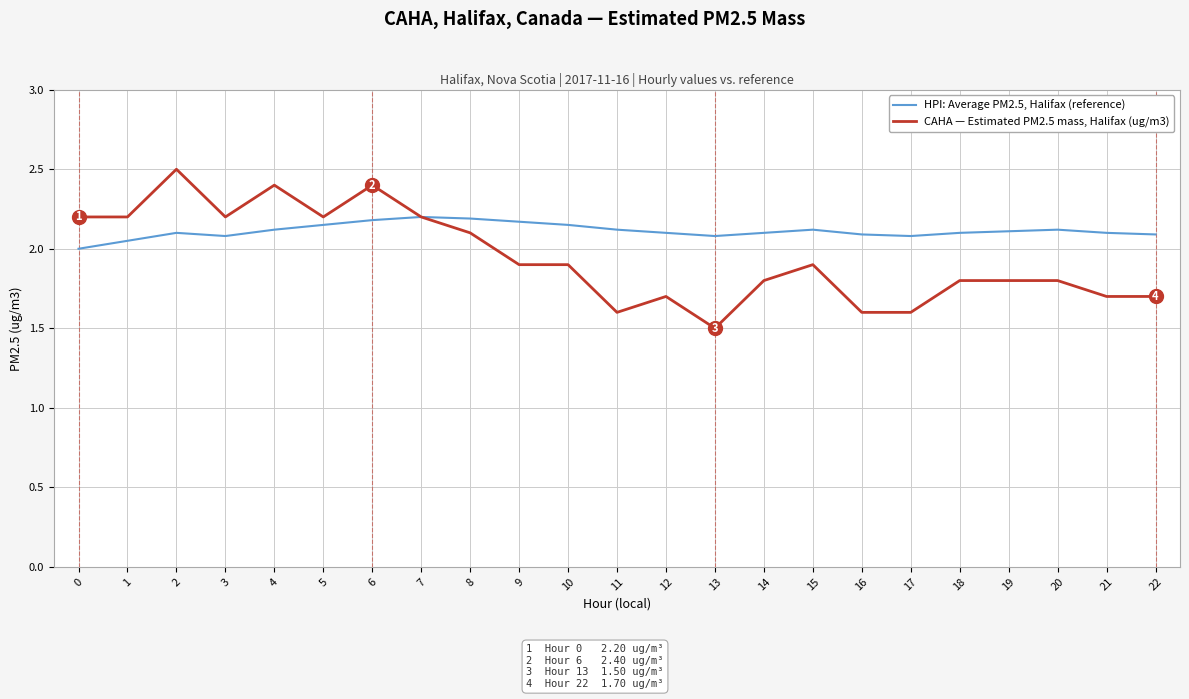

What is the difference between the second highest and second lowest values in the CAHA — Estimated PM2.5 mass, Halifax (ug/m3) series?

0.8